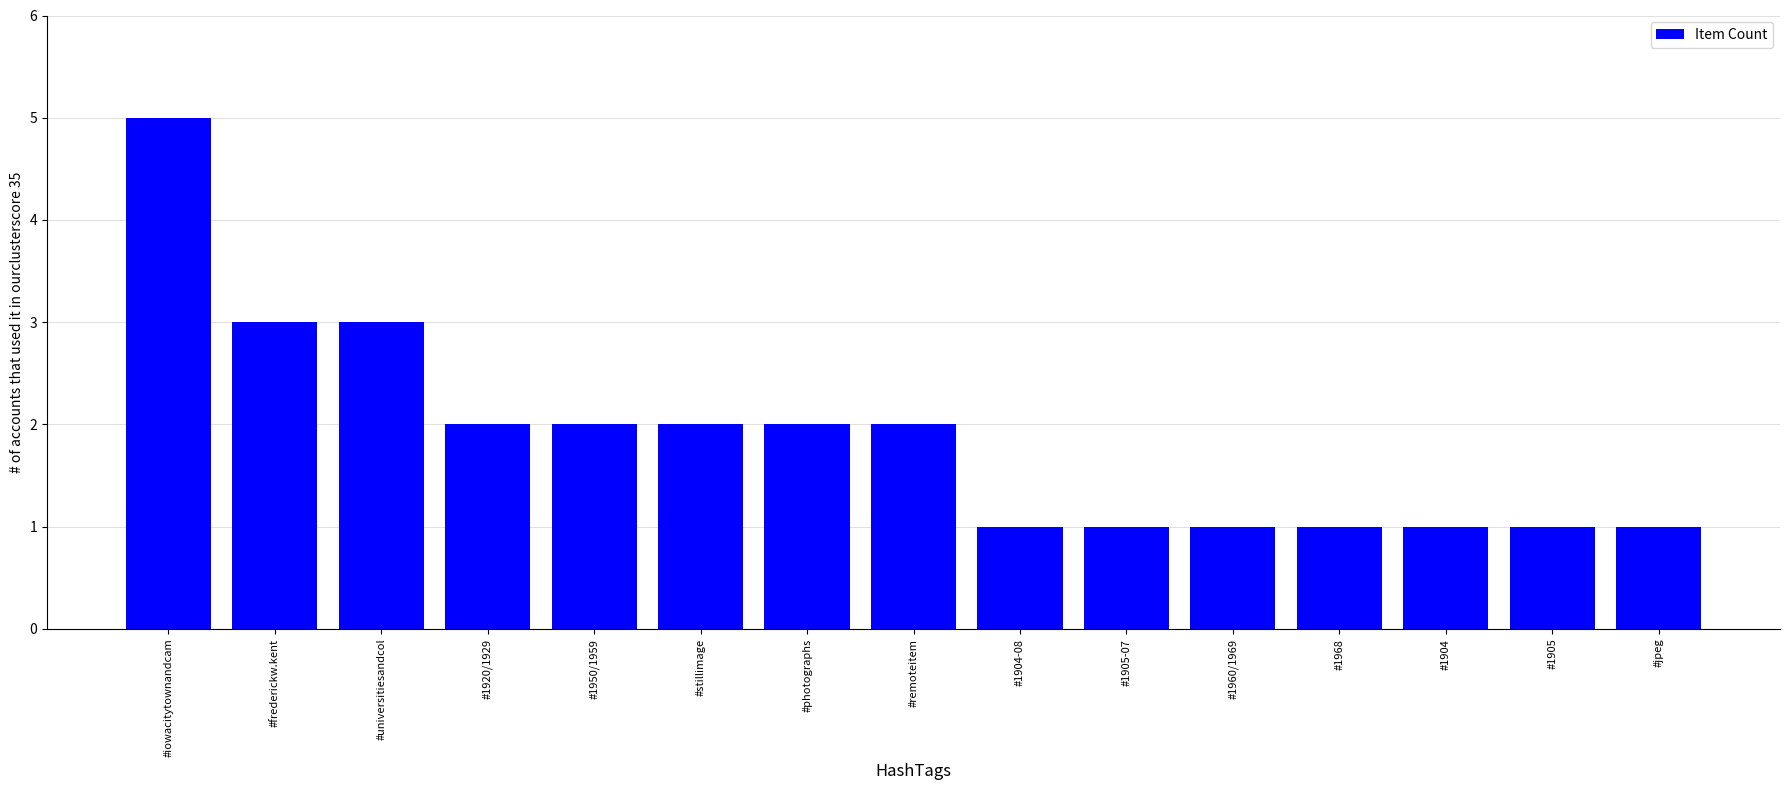

What is the label of the 13th bar from the right?

#universitiesandcol